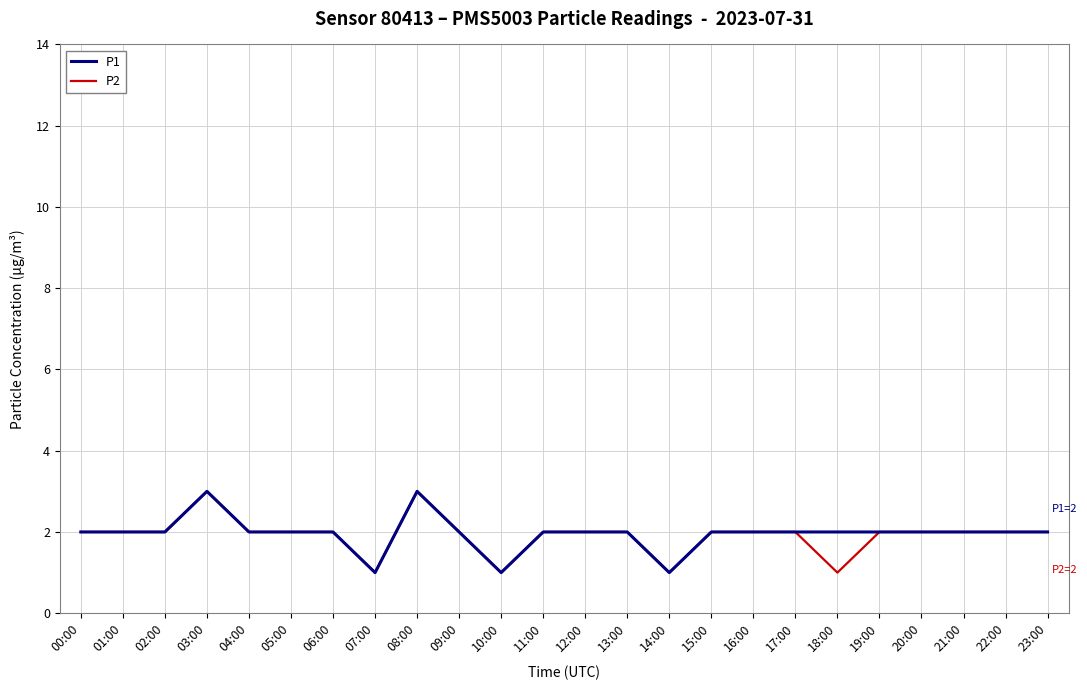

Does the chart display data point markers on the line(s)?

No